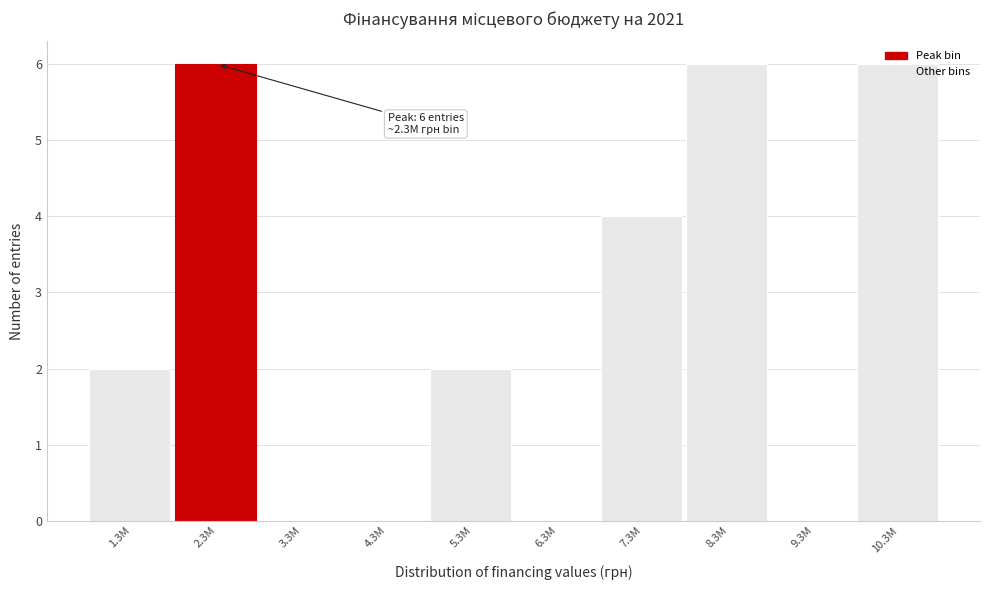

What is the sum of the values at 7.3M and 2.3M?

10